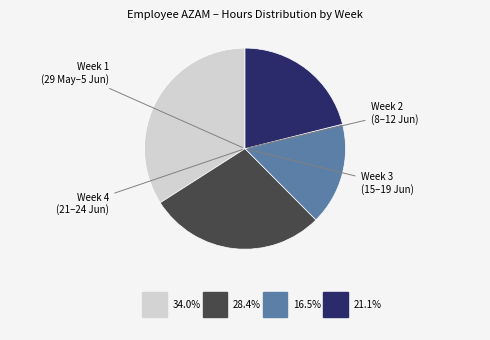

Is there a majority slice in this chart?

No